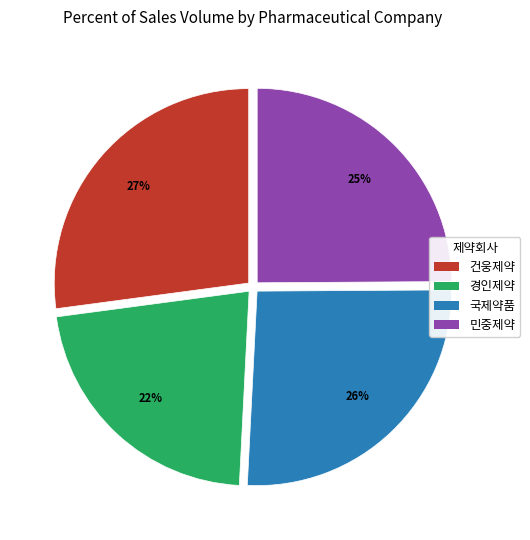

To the nearest percent, what percentage of the pie is 민중제약?

25%